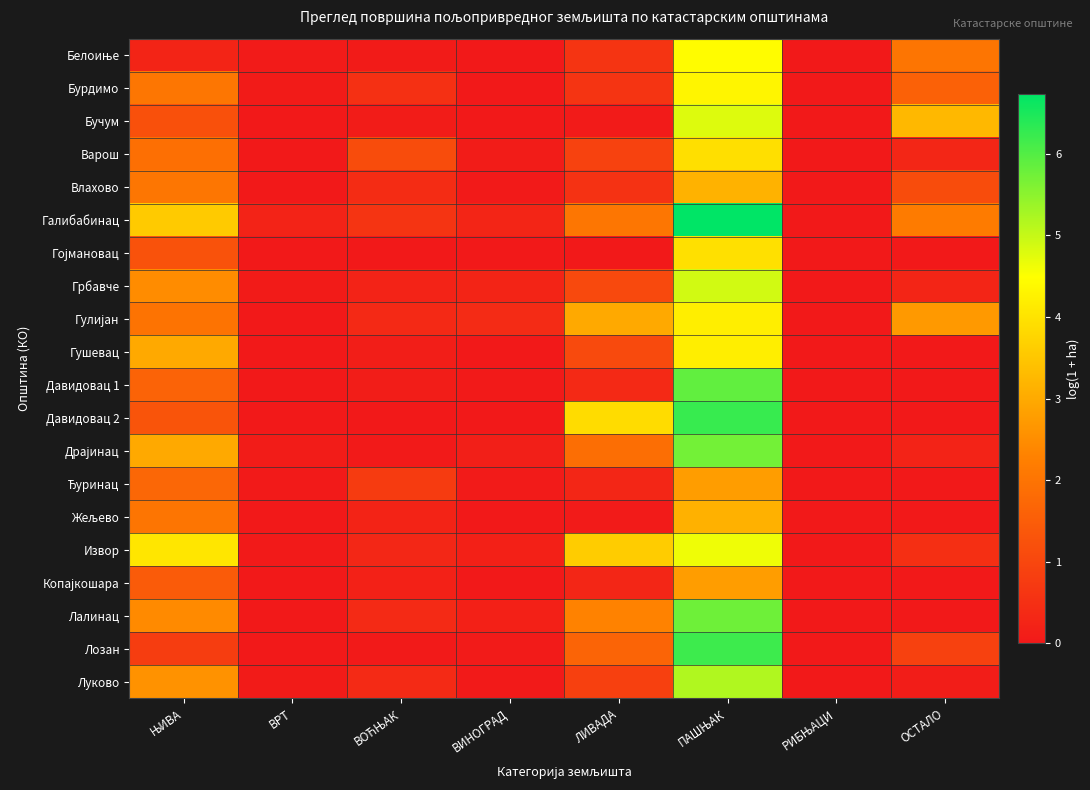

Rank the series at ВИНОГРАД from highest to lowest value.

Гулијан, Галибабинац, Грбавче, Извор, Лалинац, Драјинац, Варош, Лозан, Ђуринац, Давидовац 1, Луково, Влахово, Белоиње, Бурдимо, Бучум, Гојмановац, Гушевац, Давидовац 2, Жељево, Копајкошара